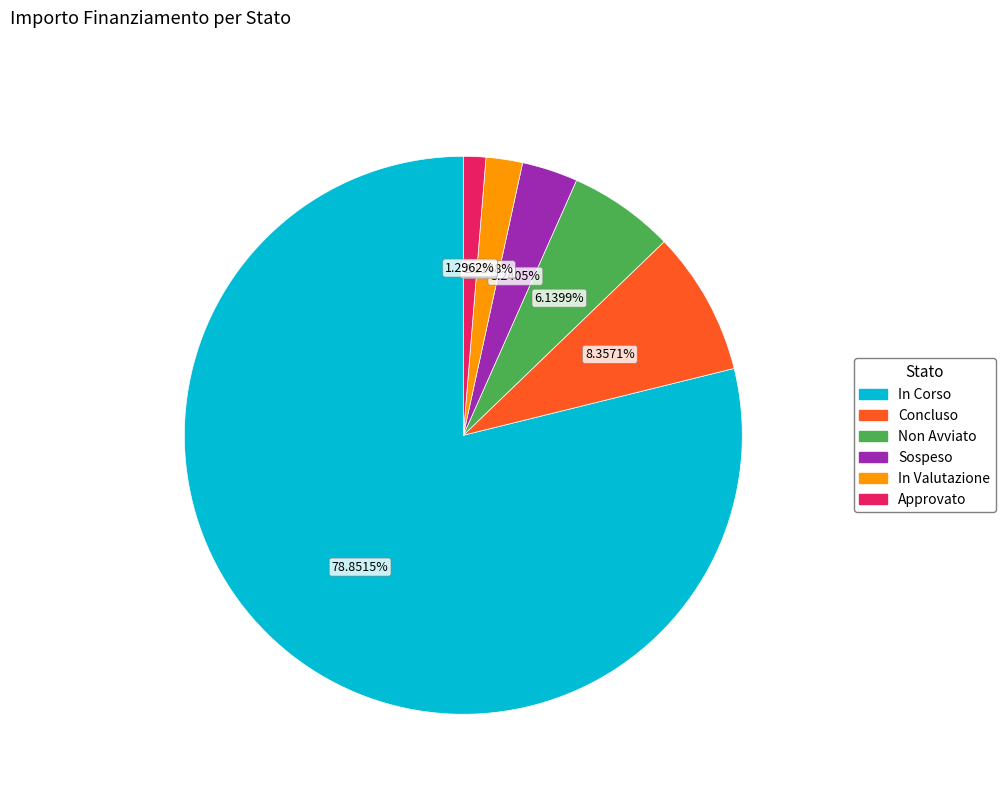

Is there a majority slice in this chart?

Yes